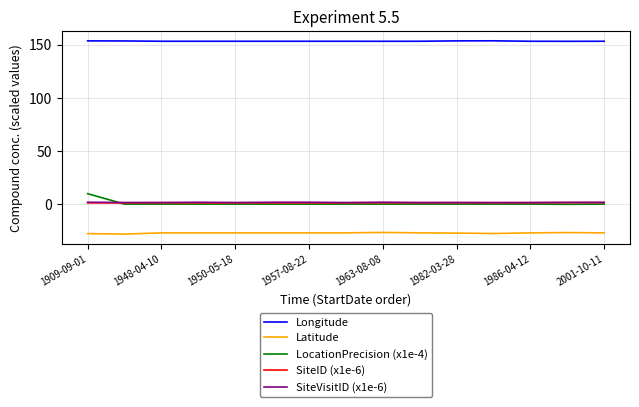

Which series has the largest total across all categories?

Longitude